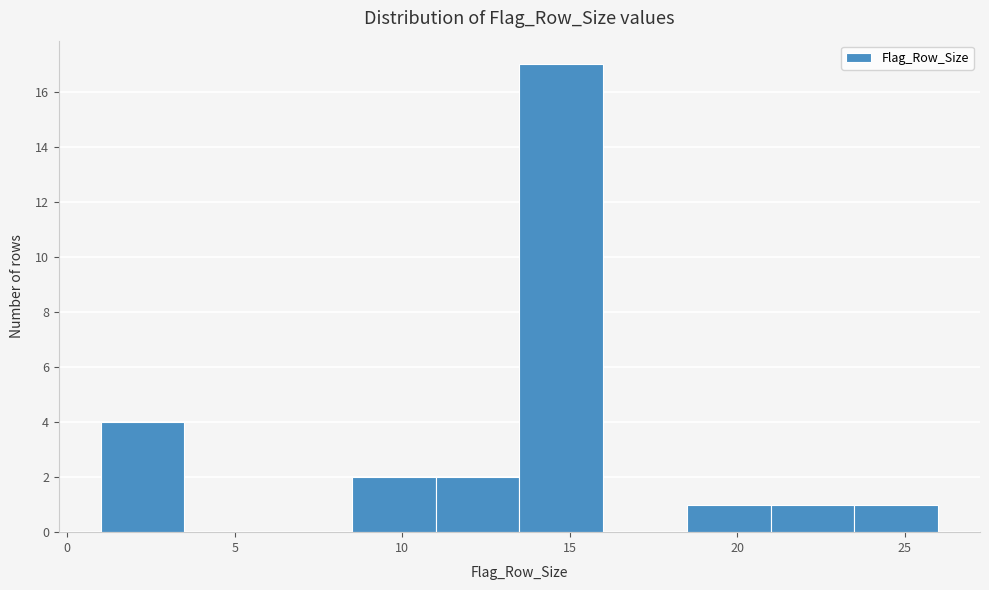

Over which range of the x-axis is the bar tallest?

13.5 to 16.0